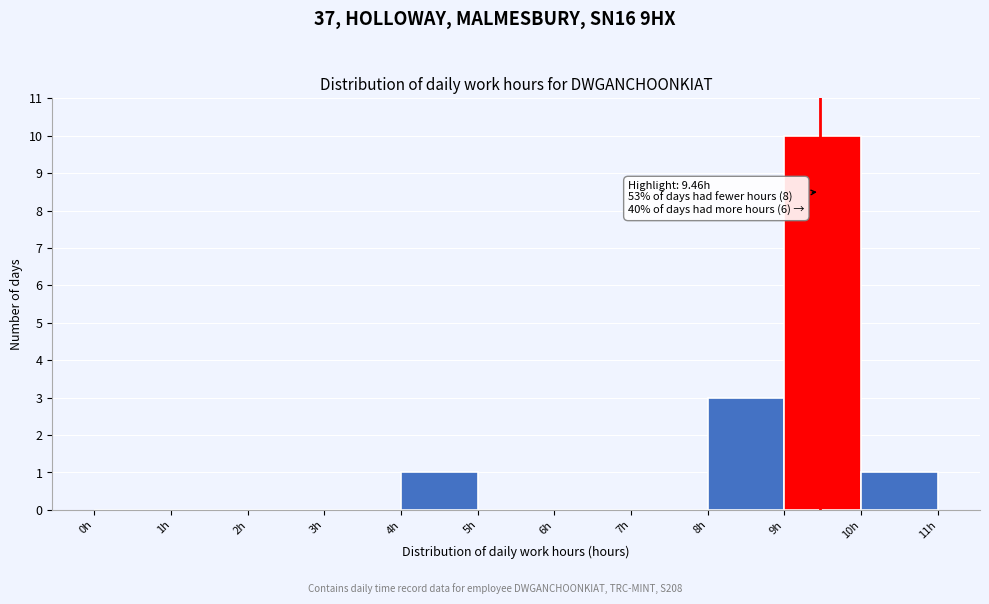

Which range on the x-axis has the tallest bar?

9 to 10